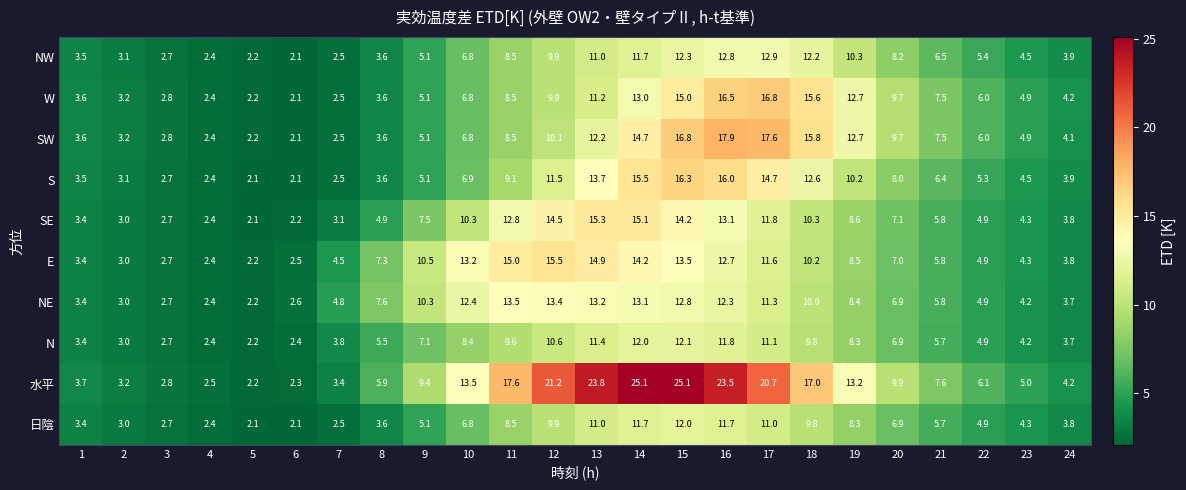

What is the highest value of the SE series?

15.3